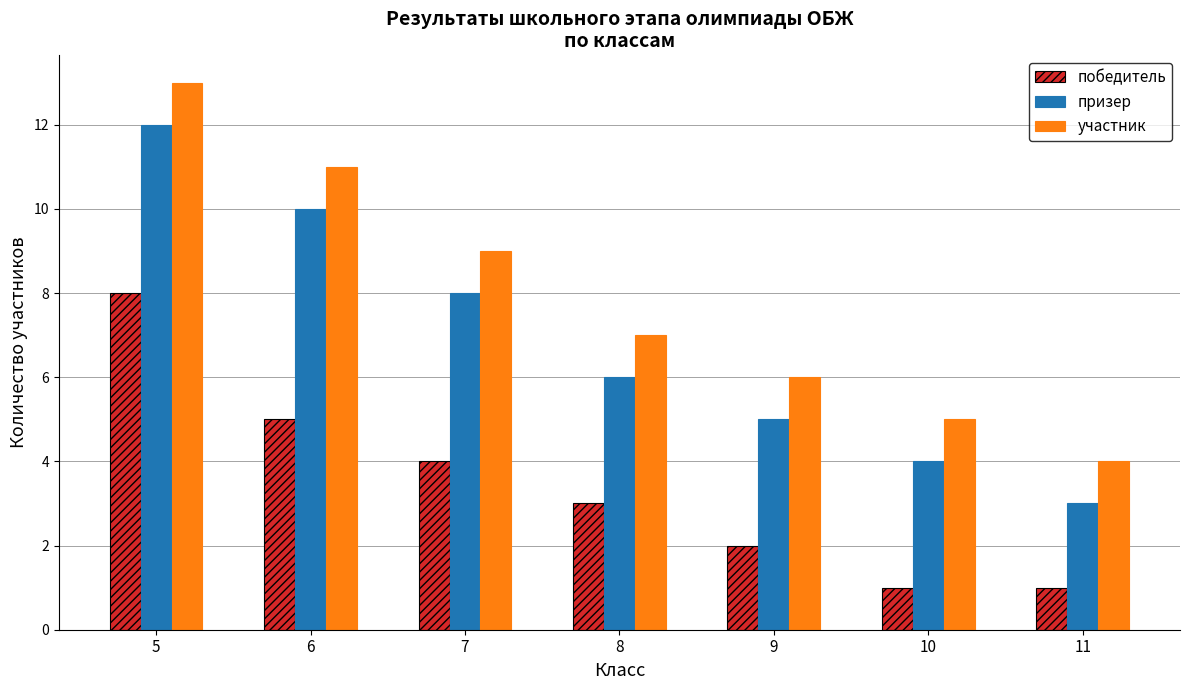

Is the value of призер at 9 greater than the value of участник at 9?

No